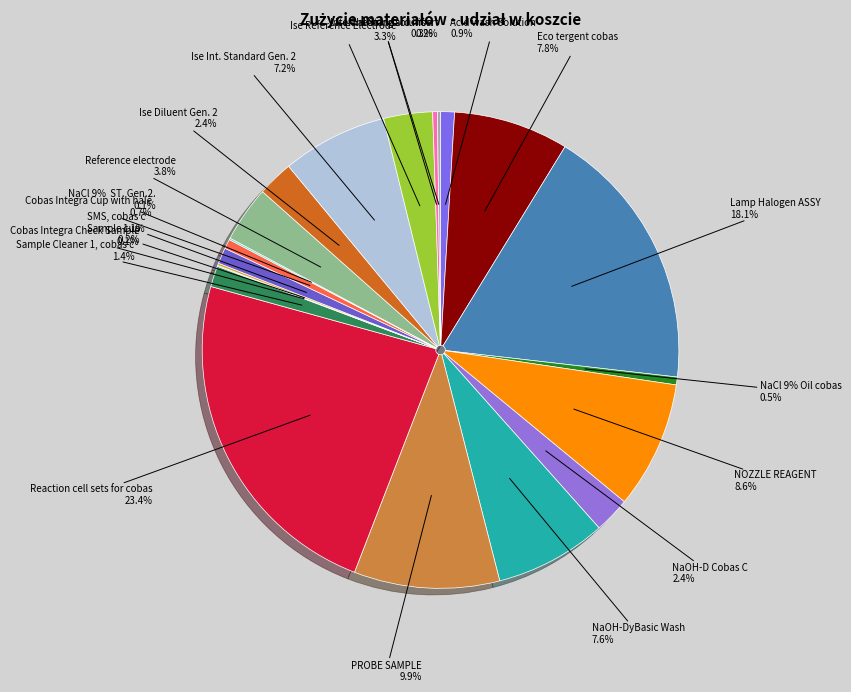

Approximately how many times larger is the value at Reference electrode compared to Sample cup?

24.9